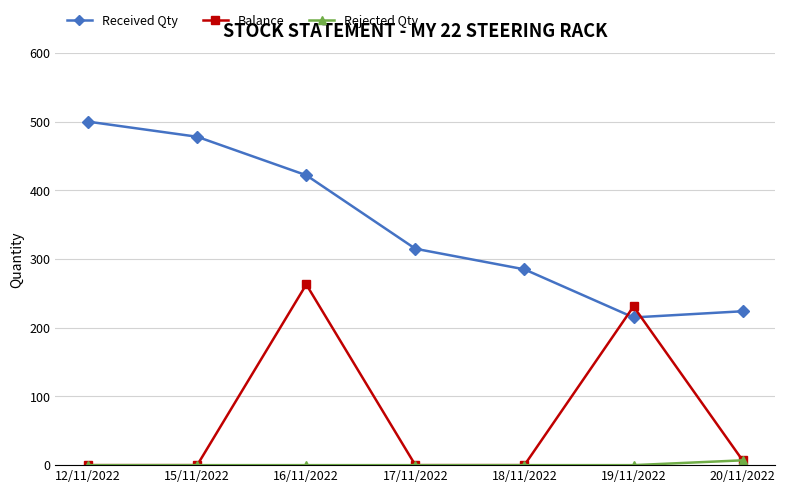

How many intersections are there between Received Qty and Balance?

2